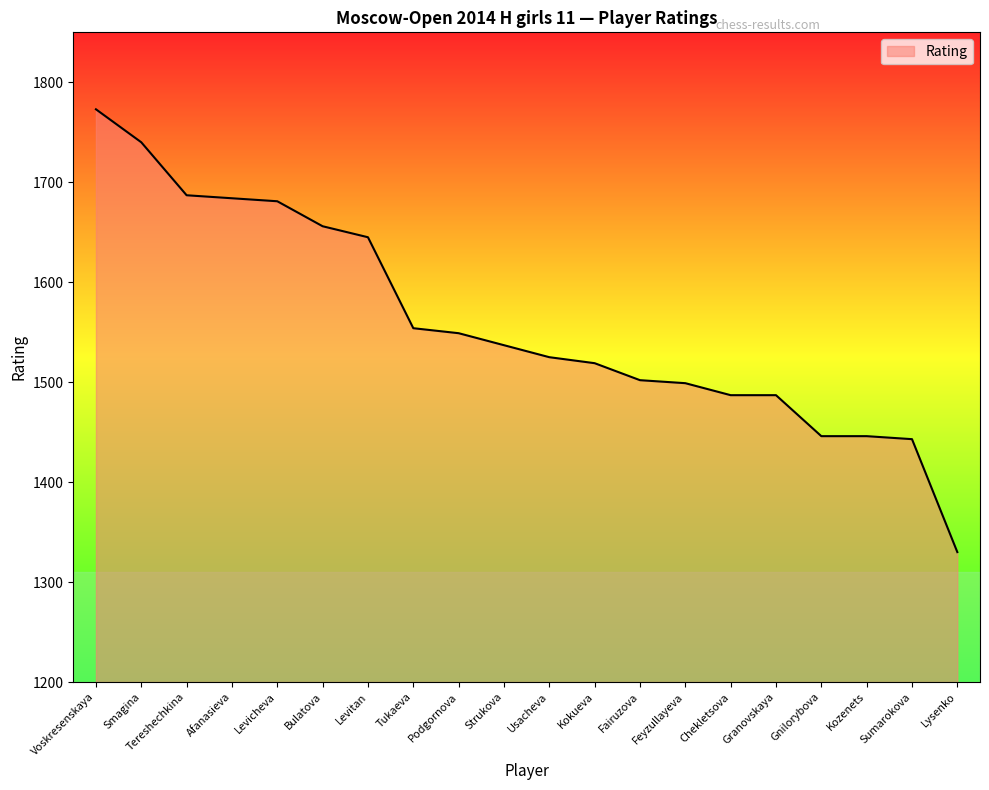

Reading left to right, list all the values displayed in this chart.

Voskresenskaya=1773	Smagina=1740	Tereshechkina=1687	Afanasieva=1684	Levicheva=1681	Bulatova=1656	Levitan=1645	Tukaeva=1554	Podgornova=1549	Strukova=1537	Usacheva=1525	Kokueva=1519	Fairuzova=1502	Feyzullayeva=1499	Chekletsova=1487	Granovskaya=1487	Gnilorybova=1446	Kozenets=1446	Sumarokova=1443	Lysenko=1330